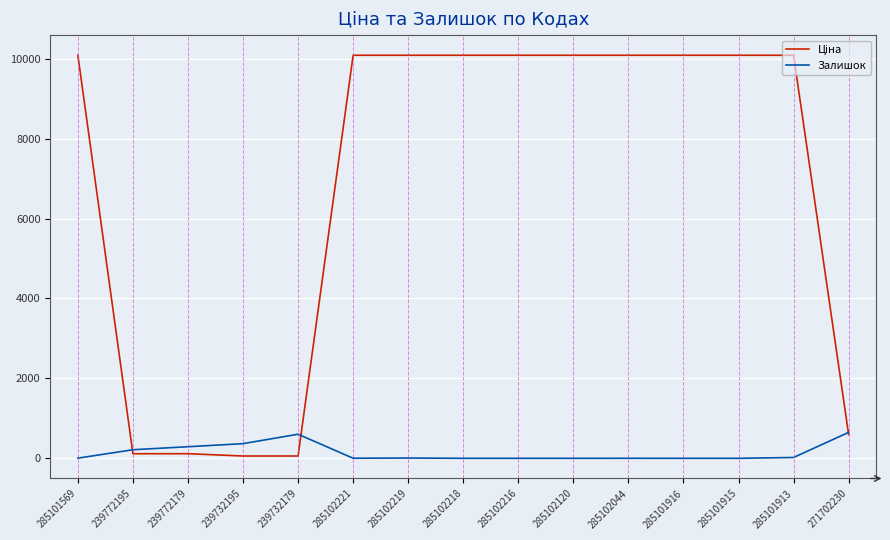

True or false: Залишок has more than 0 interior local peaks.

True